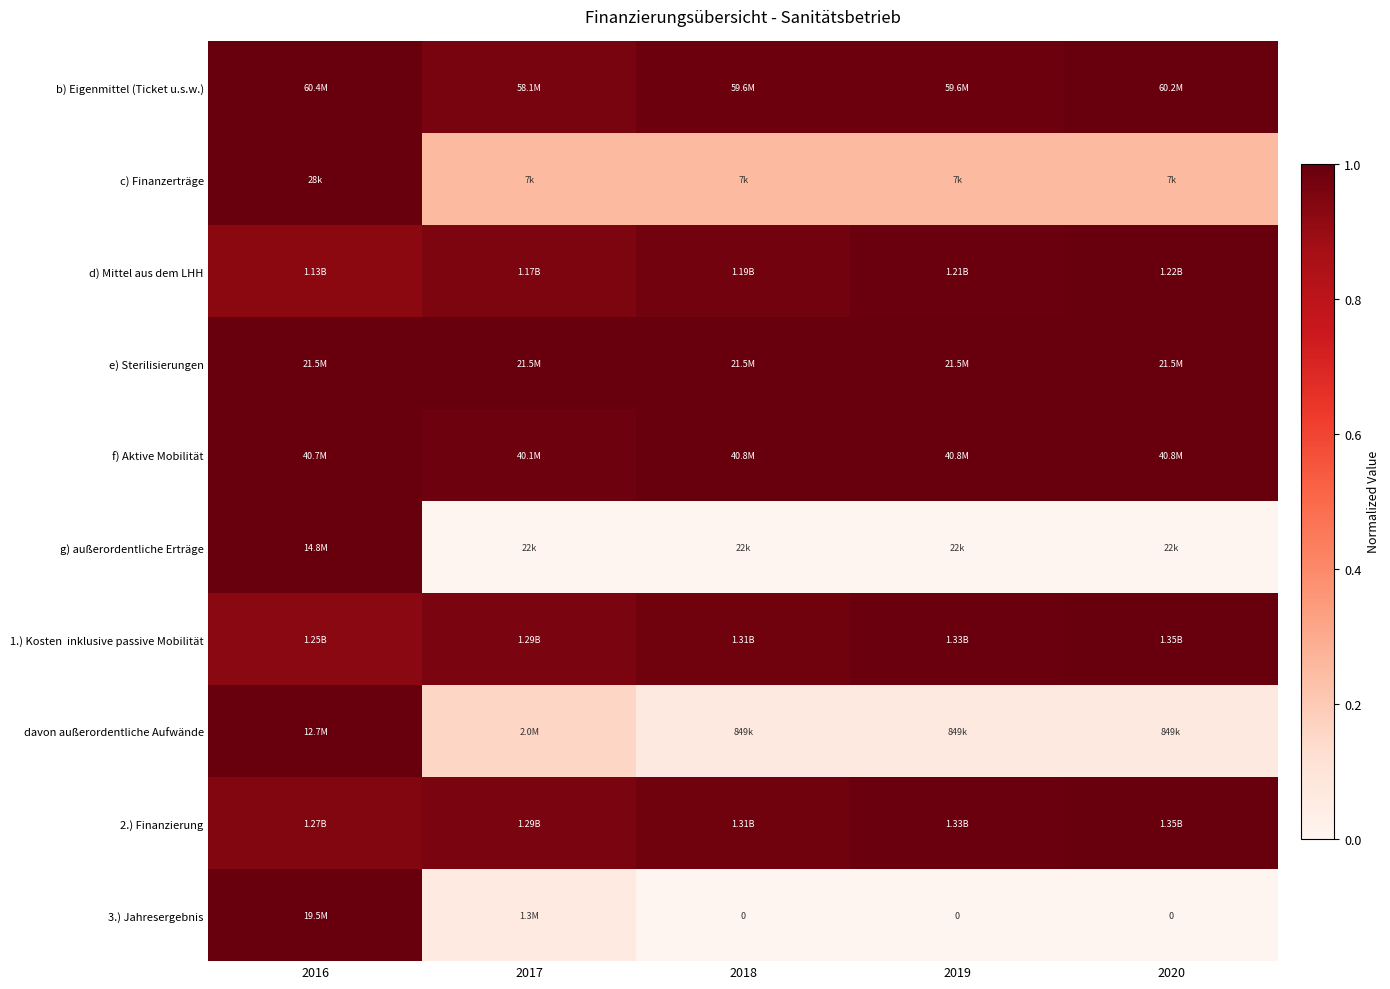

What value does the 2.) Finanzierung series have at 2020?

1.0